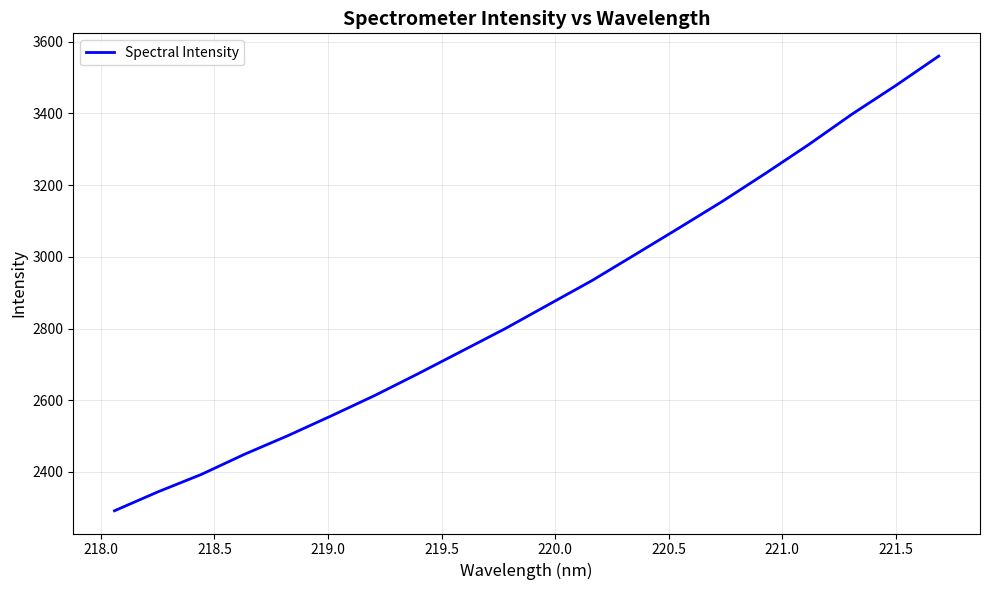

What is the maximum value shown in the chart?

3559.9